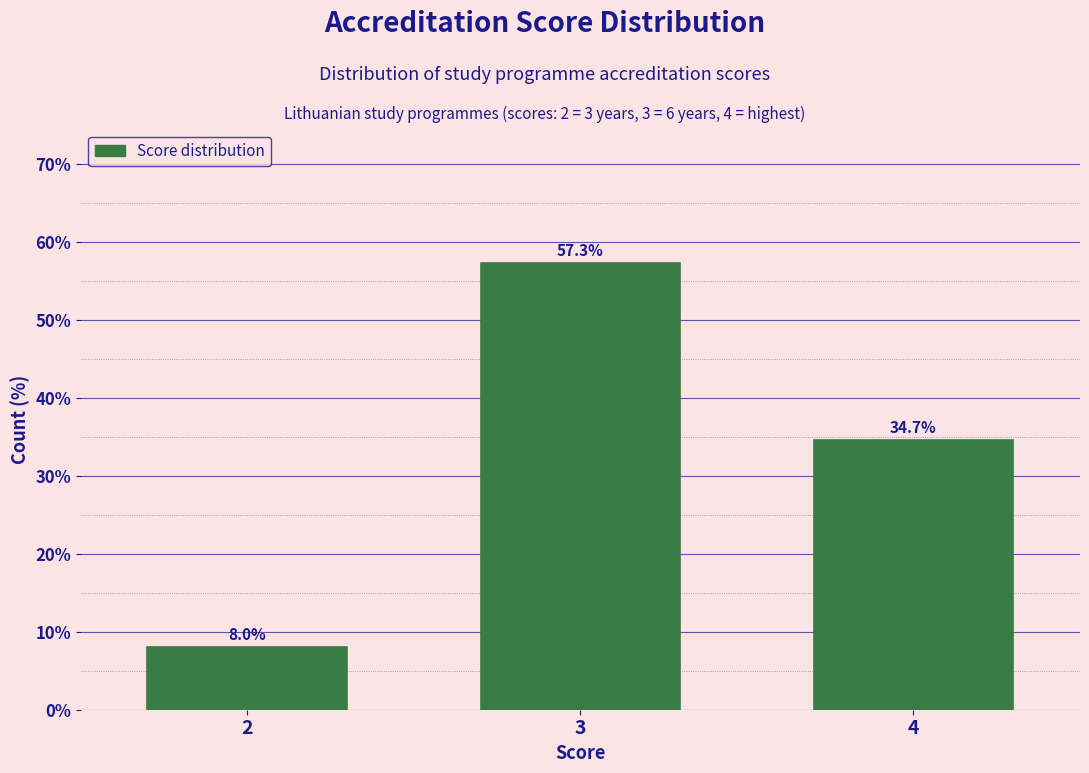

Reading left to right, extract all data points from this chart.

8.0	57.3	34.7